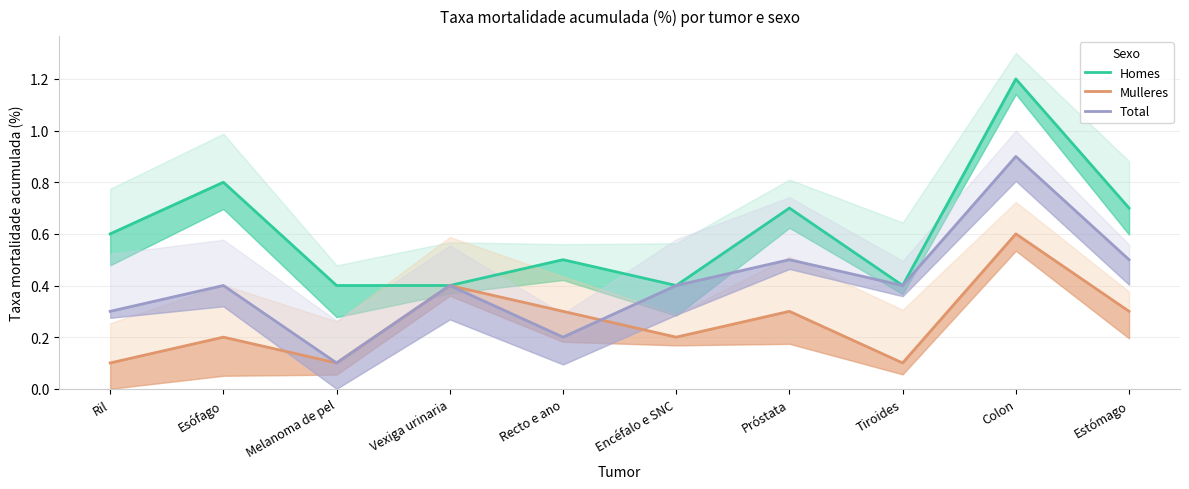

Rank the series by their maximum value, from lowest to highest.

Mulleres, Total, Homes